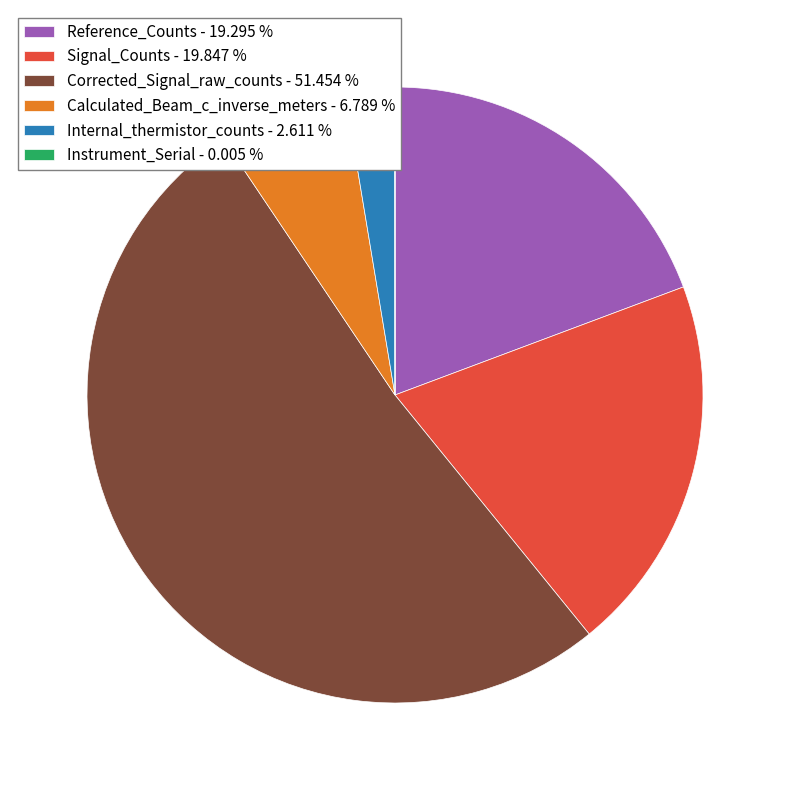

Is there any slice that represents more than half of the pie?

Yes